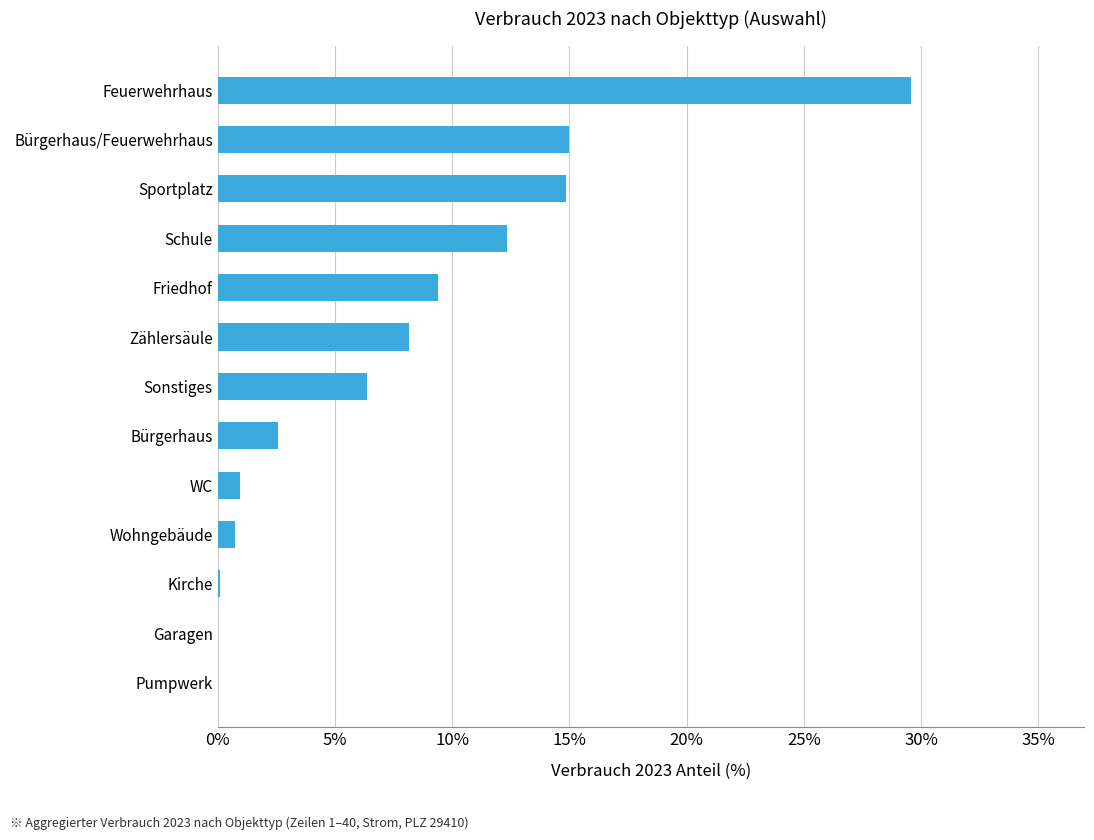

What is the approximate value at Schule?

12.3